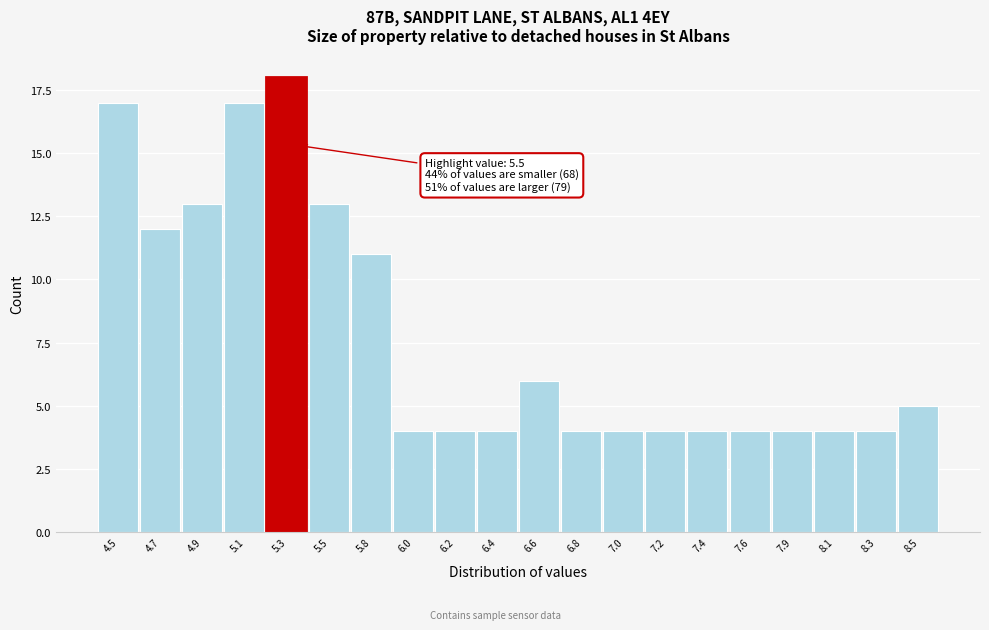

Reading right to left, list all the values displayed in this chart.

5	4	4	4	4	4	4	4	4	6	4	4	4	11	13	18	17	13	12	17